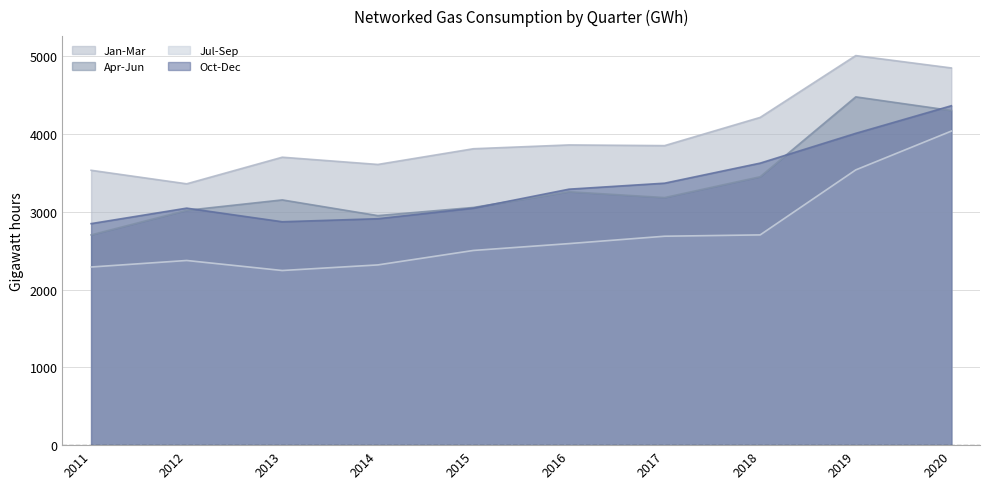

Which series changed the most between 2012 and 2014?

Jan-Mar